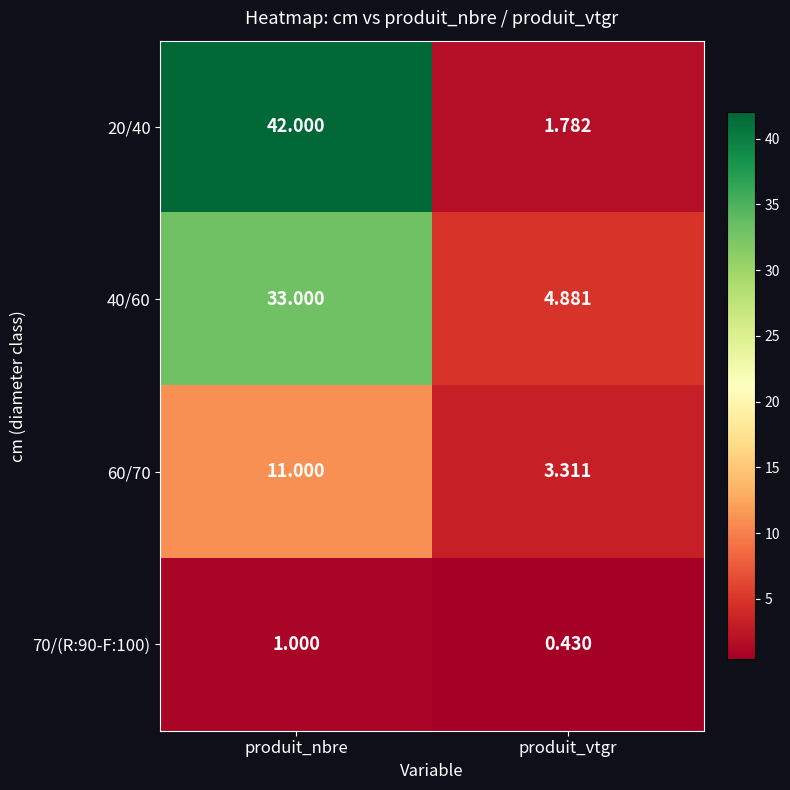

At which label is 70/(R:90-F:100) closest to 0?

produit_vtgr